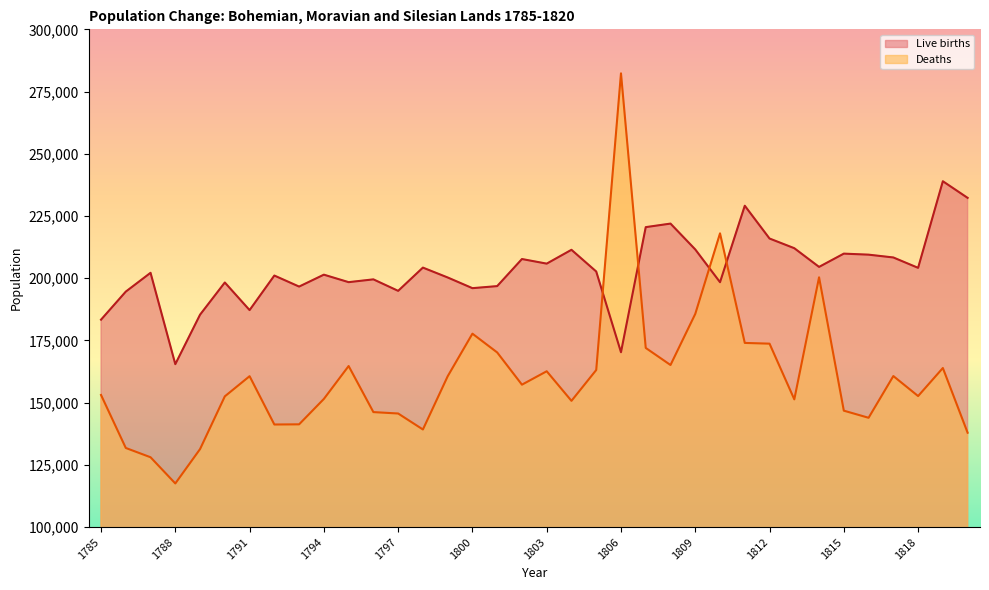

Where do Deaths and Live births first cross each other?

1805 and 1806